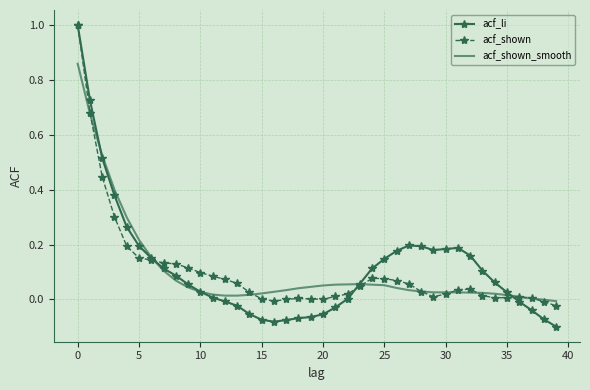

Which series has the largest range (max minus min)?

acf_li